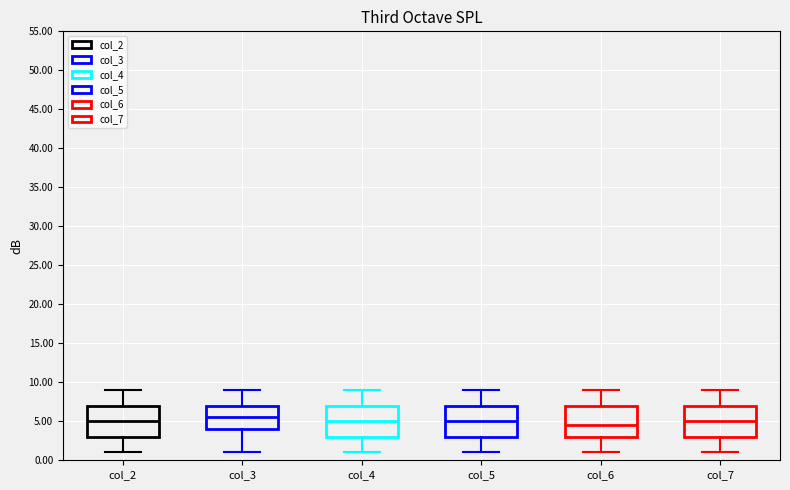

Where does the median line of the box for col_5 sit on the y-axis? The values are not printed on the chart, so give them approximately, as read against the axis.

5.0